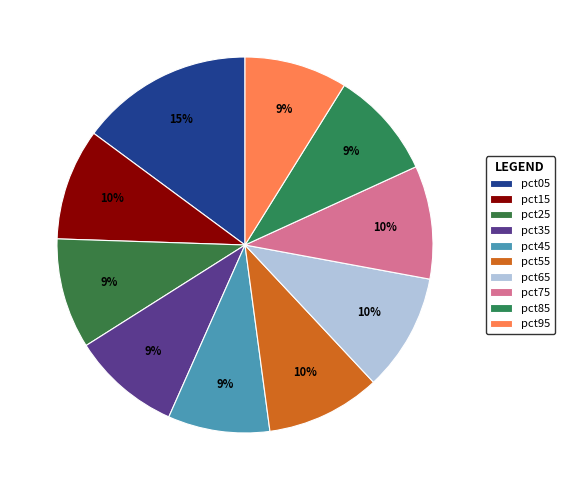

What percentage is the pct55 slice, to the nearest percent?

10%